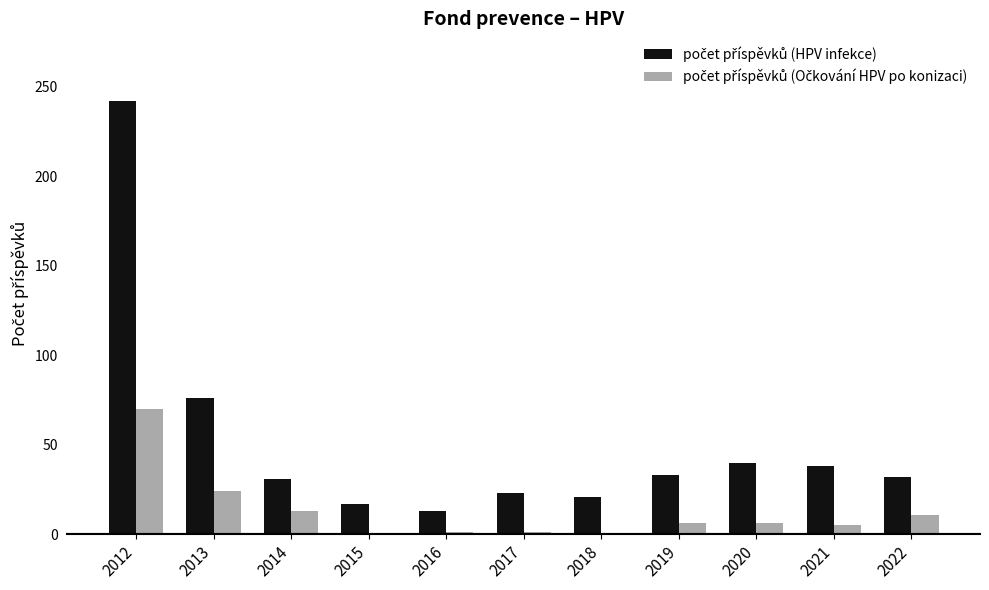

Count the number of categories in the chart.

11